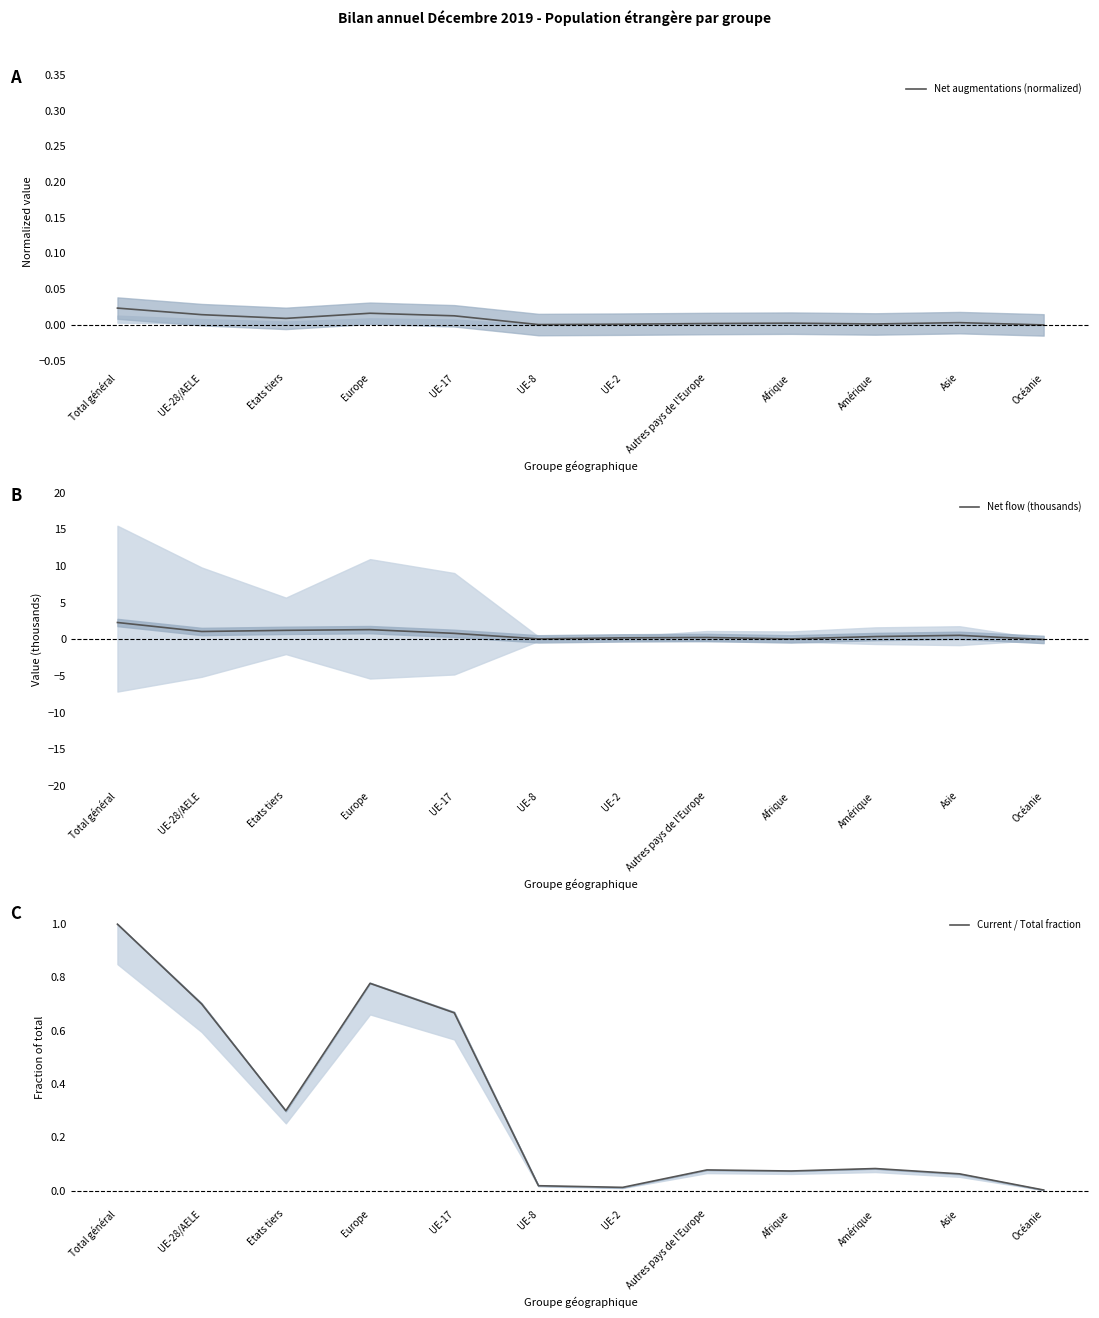

How many values in Net flow (thousands) are below zero?

1